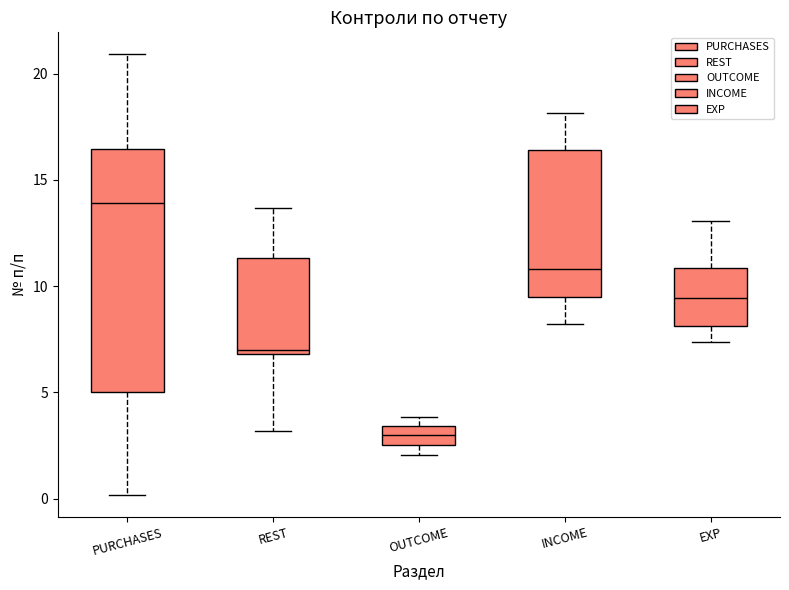

Which box's median line is the highest?

PURCHASES